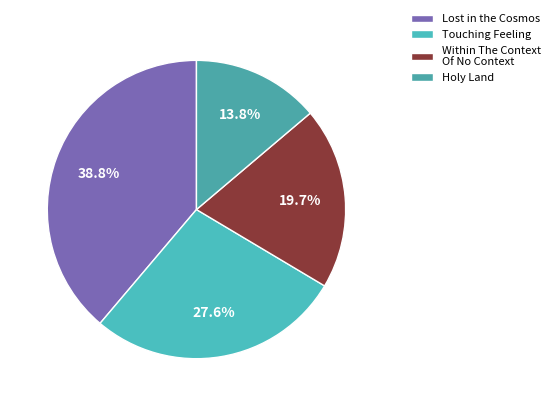

What is the total percentage of Holy Land and Touching Feeling?

41.4%